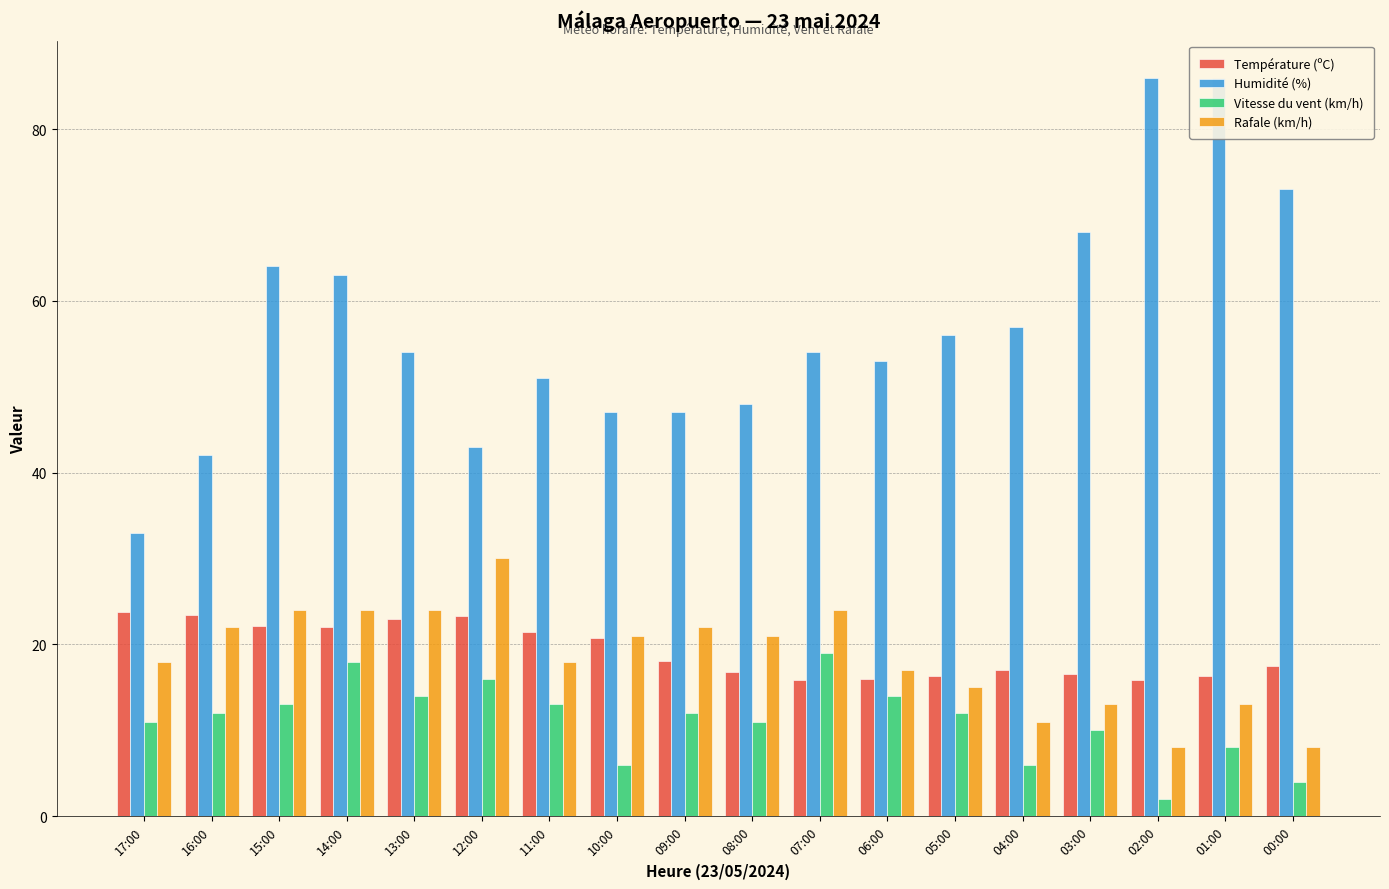

How many values in the Température (ºC) series are below 18?

9